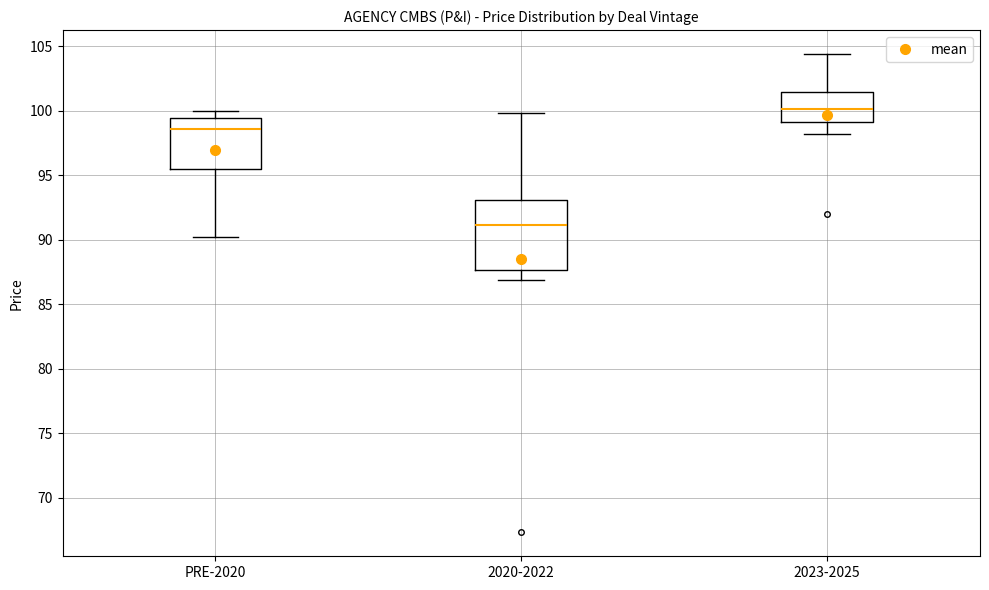

Which box is the tallest, from its lower edge to its upper edge?

2020-2022